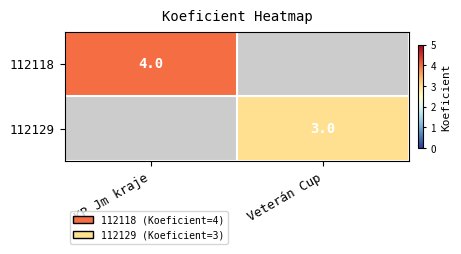

True or false: 112129 has a value of 3 at Veterán Cup.

True